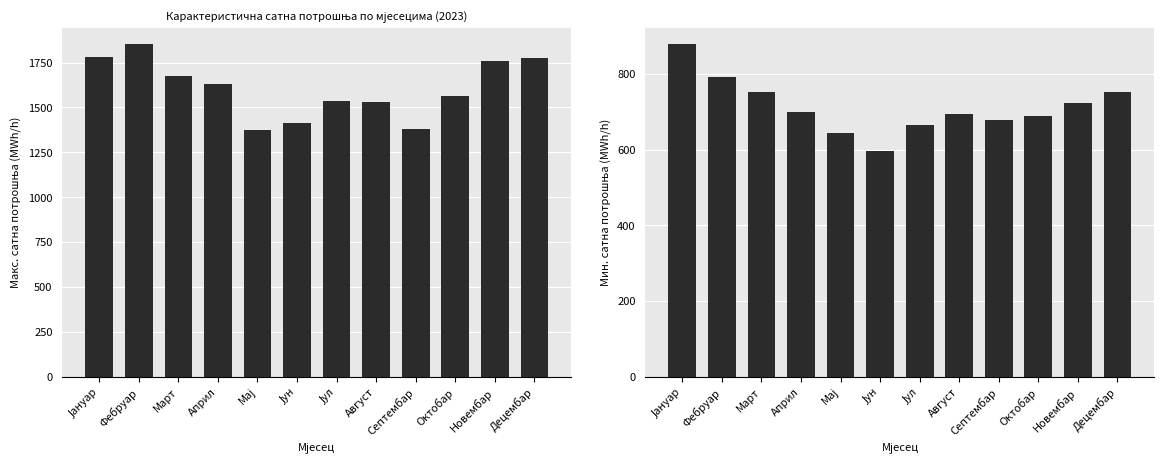

What is the lowest value of the Мин.сатна потрошња (MWh/h) series?

596.5